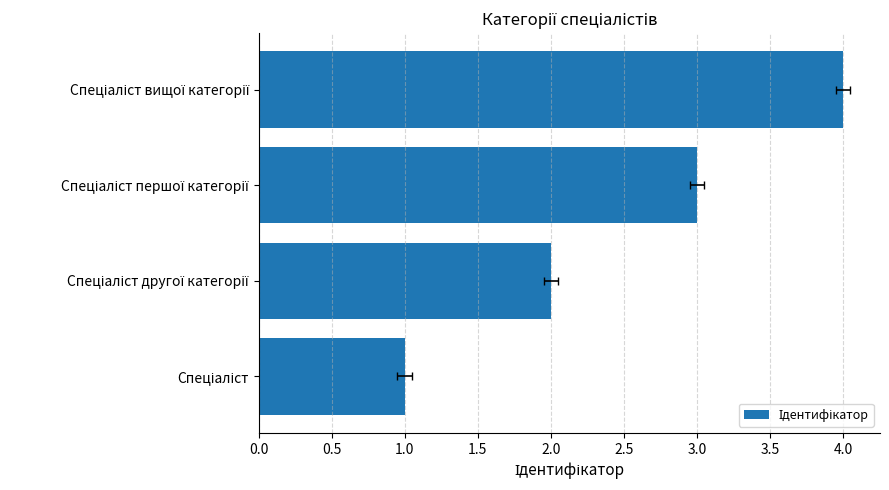

What is the greatest value displayed?

4